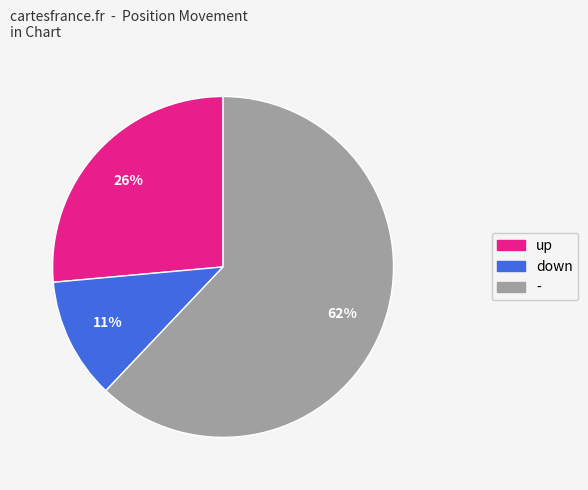

To the nearest percent, what percentage of the pie is up?

26%